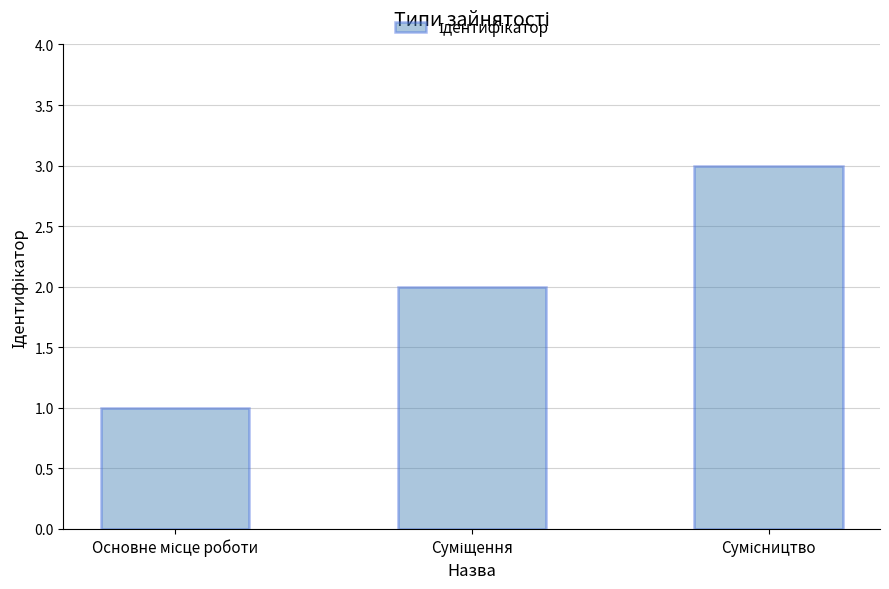

What is the sum of all values?

6